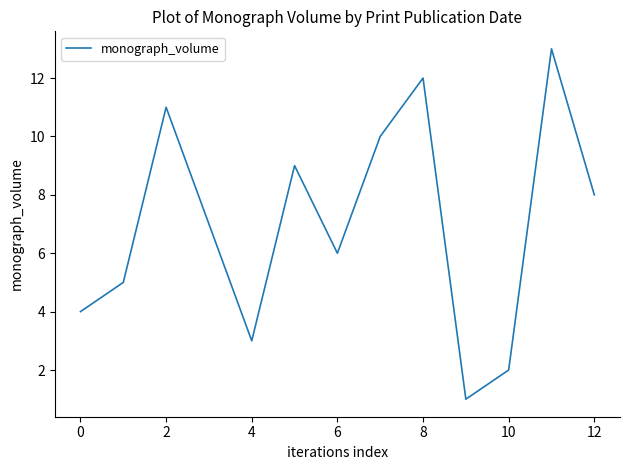

What is the greatest value displayed?

13